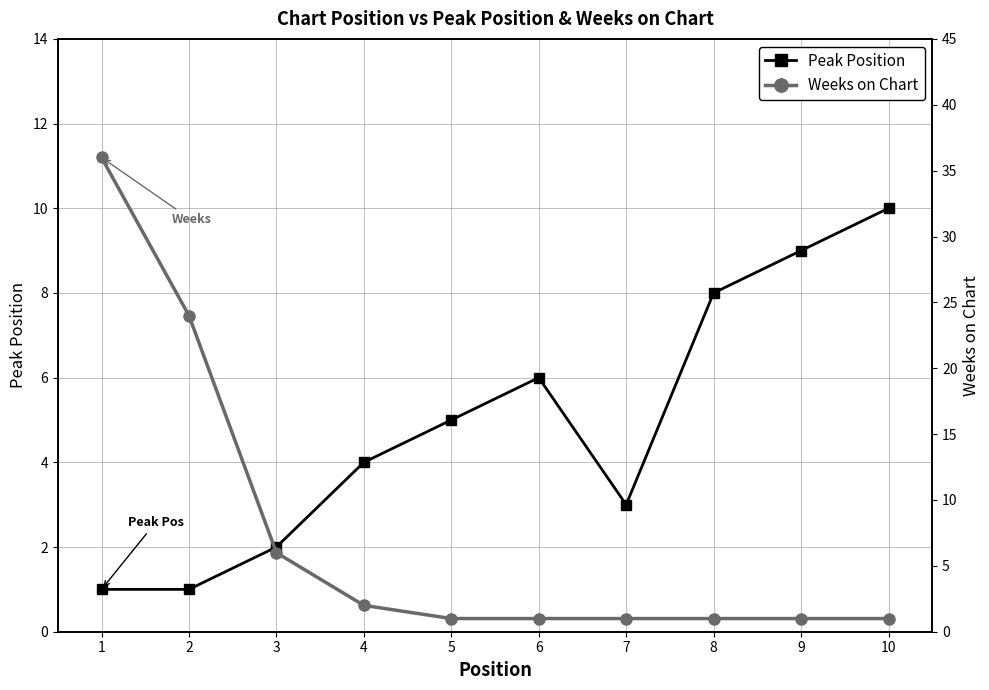

What is the total value across all series at 3?

8